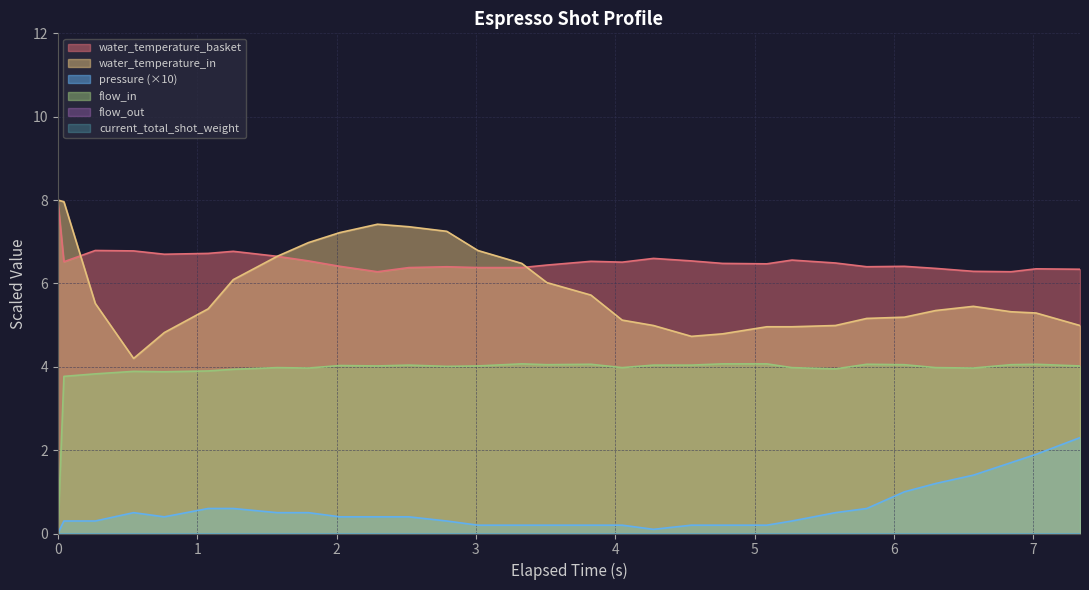

How many water_temperature_basket values are between 6 and 7?

30